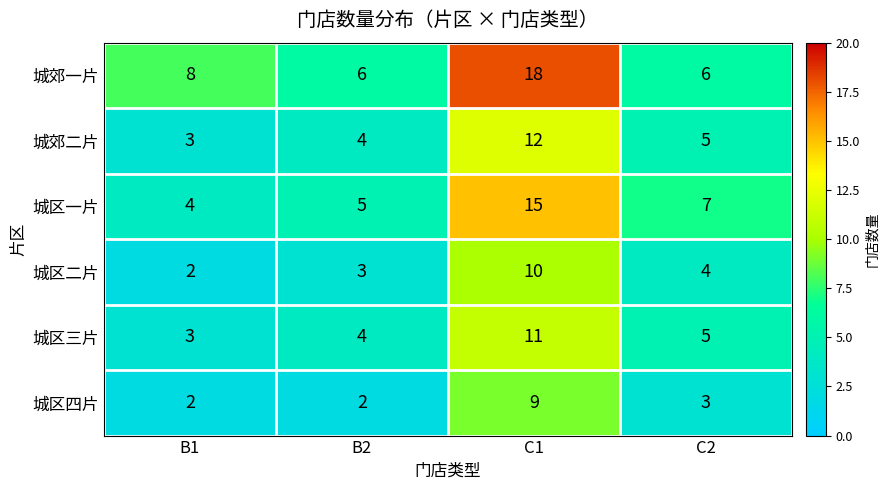

At which category is the sum across all series the highest?

C1